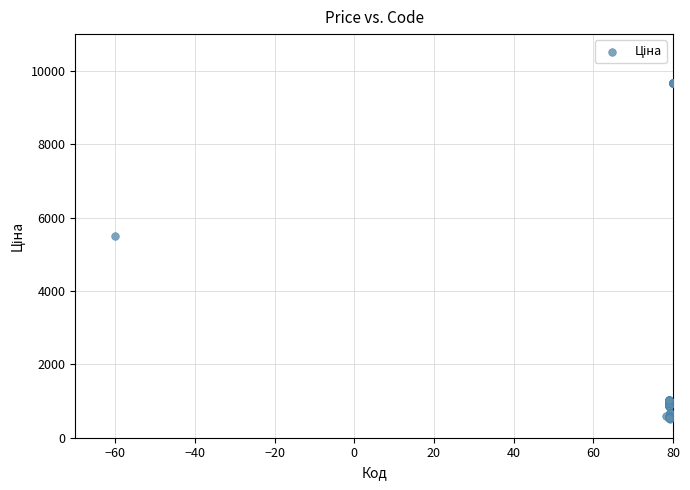

What Y value in the scatter plot is closest to 5089?

5497.3